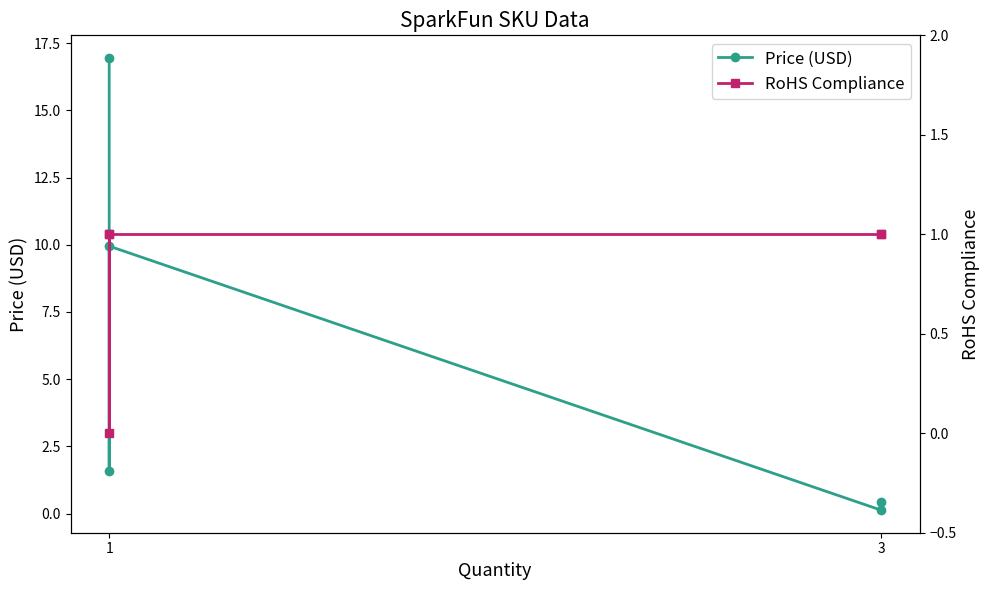

How many interior local valleys does the RoHS Compliance series have?

1